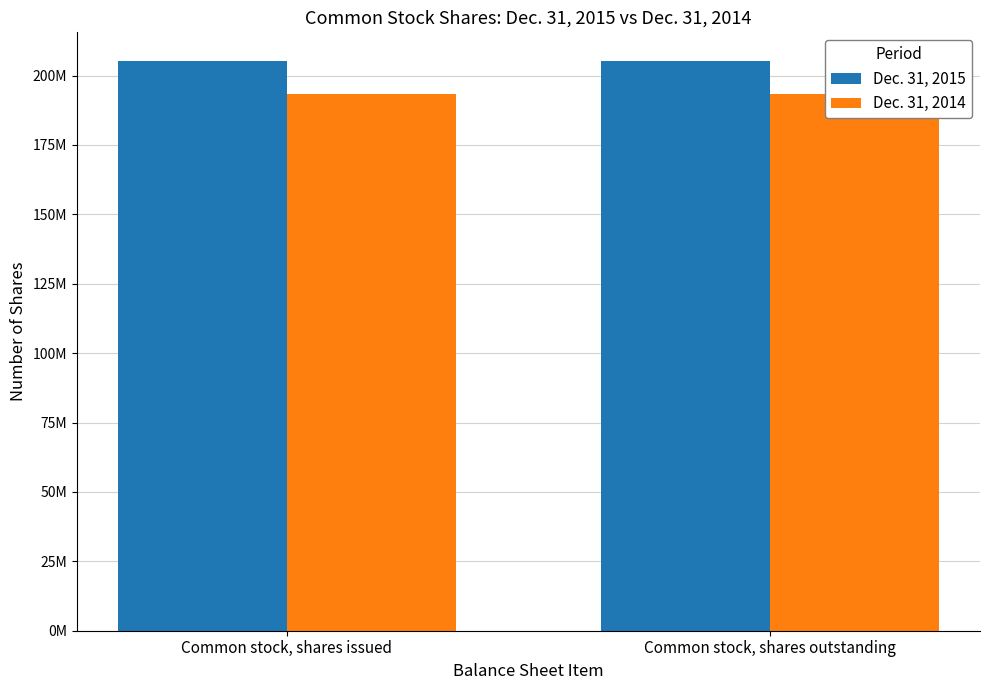

Which category has the lowest value in the Dec. 31, 2014 series?

Common stock, shares issued